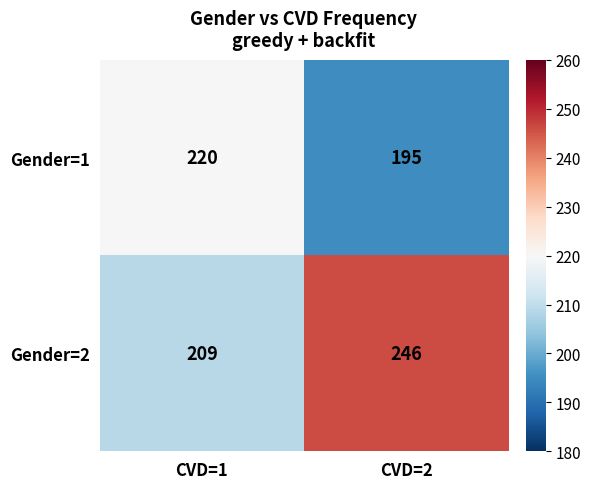

Rank the series by their average value, from highest to lowest.

Gender=2, Gender=1